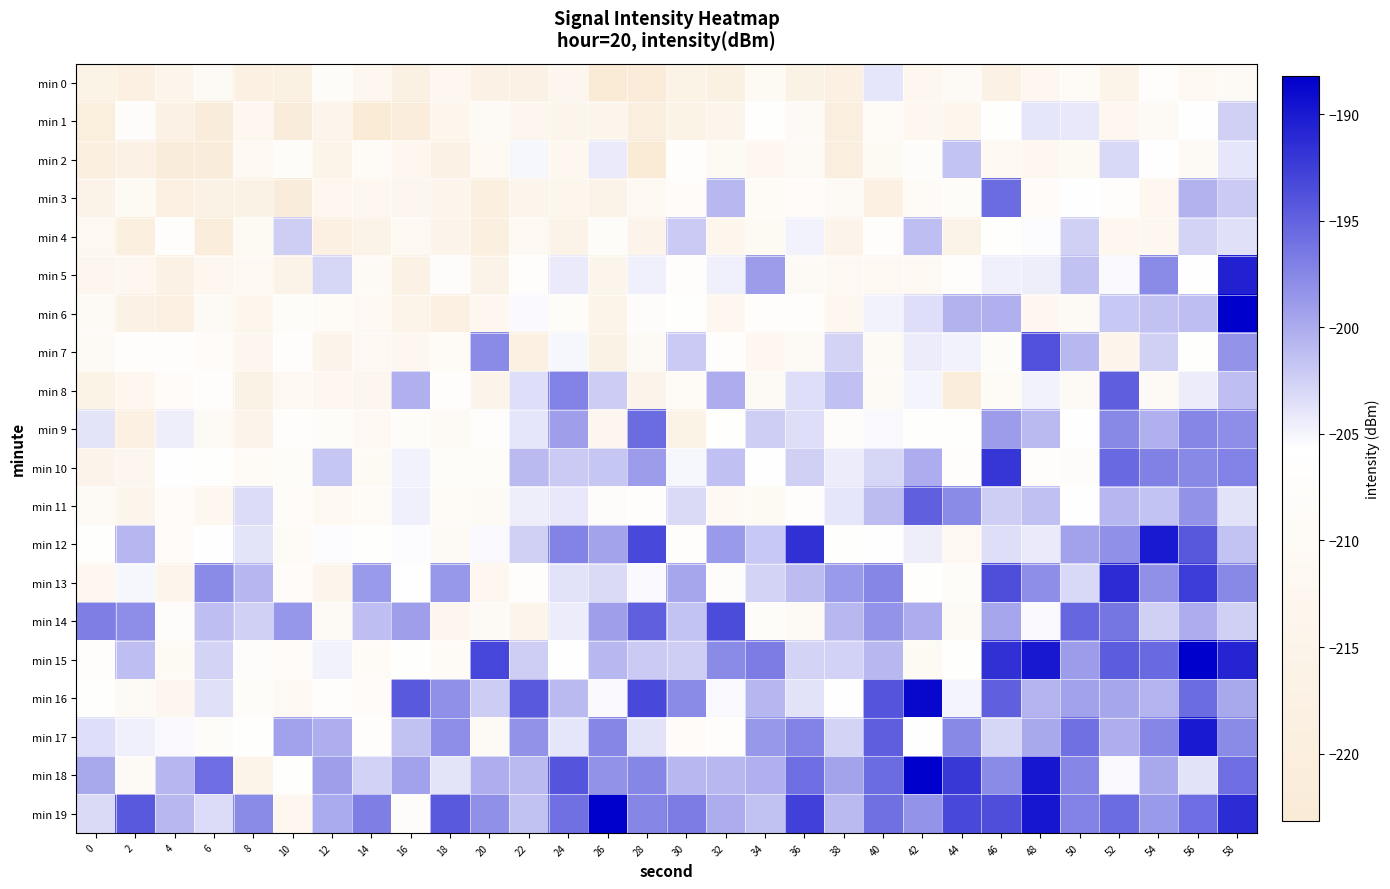

Which category has the highest value across all series?

58